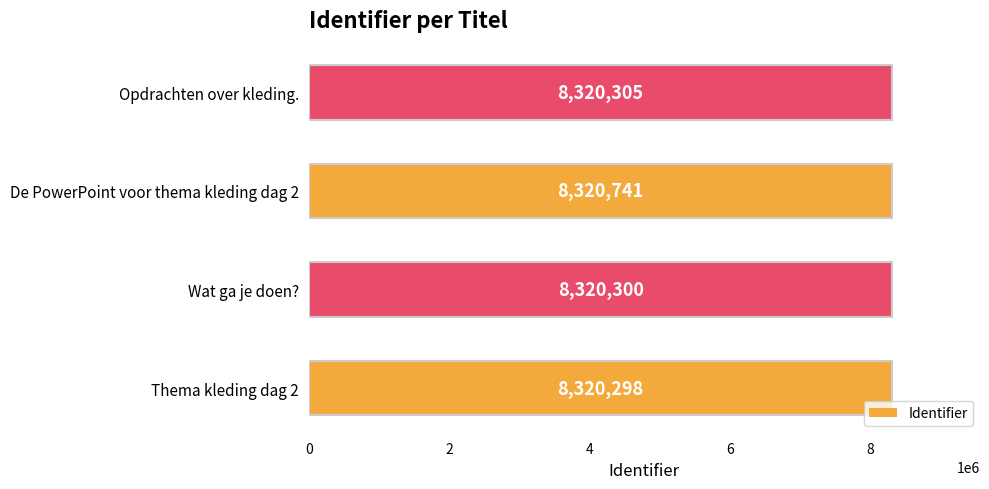

Reading bottom to top, what are all the values shown in this chart?

8320298	8320300	8320741	8320305